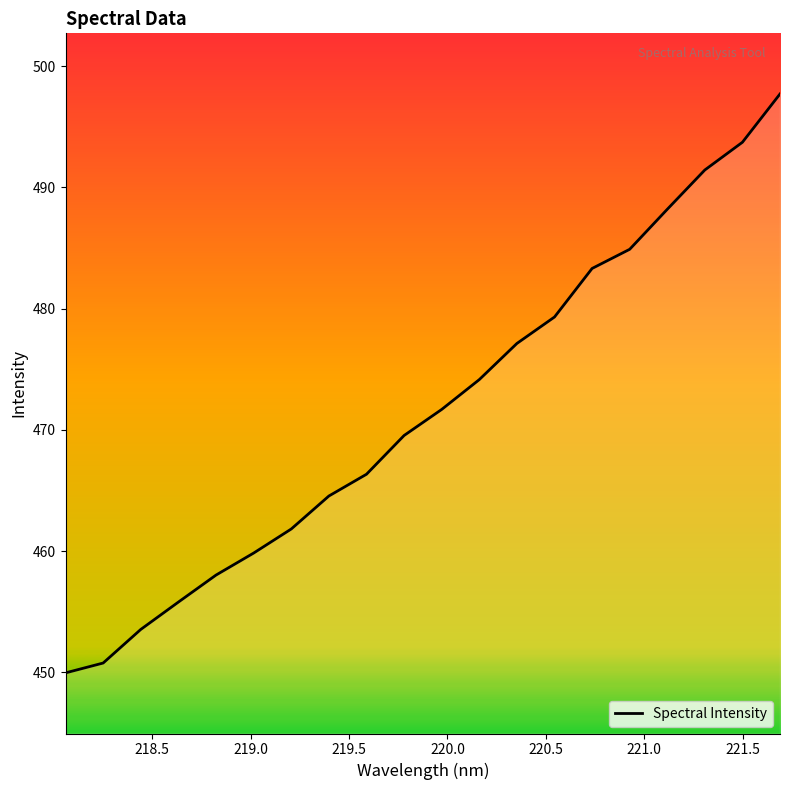

What is the maximum value shown in the chart?

497.7